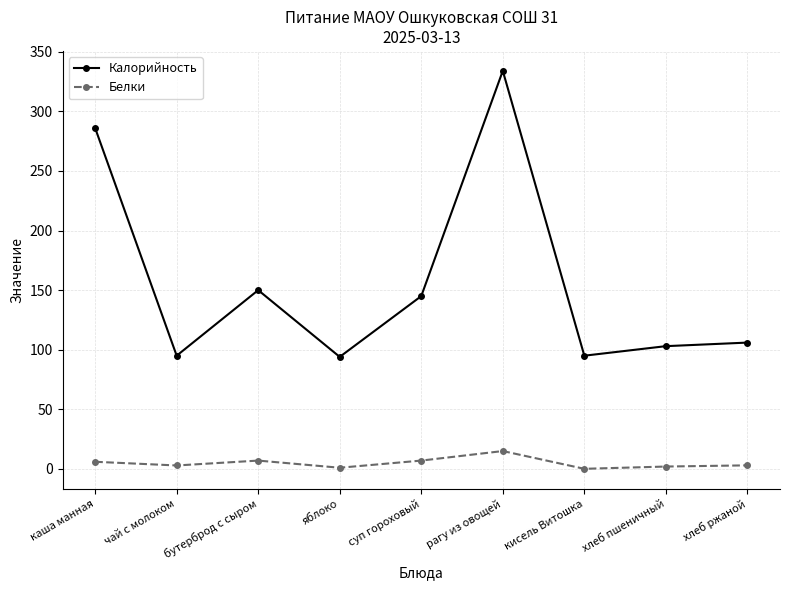

What is the sum of the Белки values at бутерброд с сыром and хлеб ржаной?

10.0